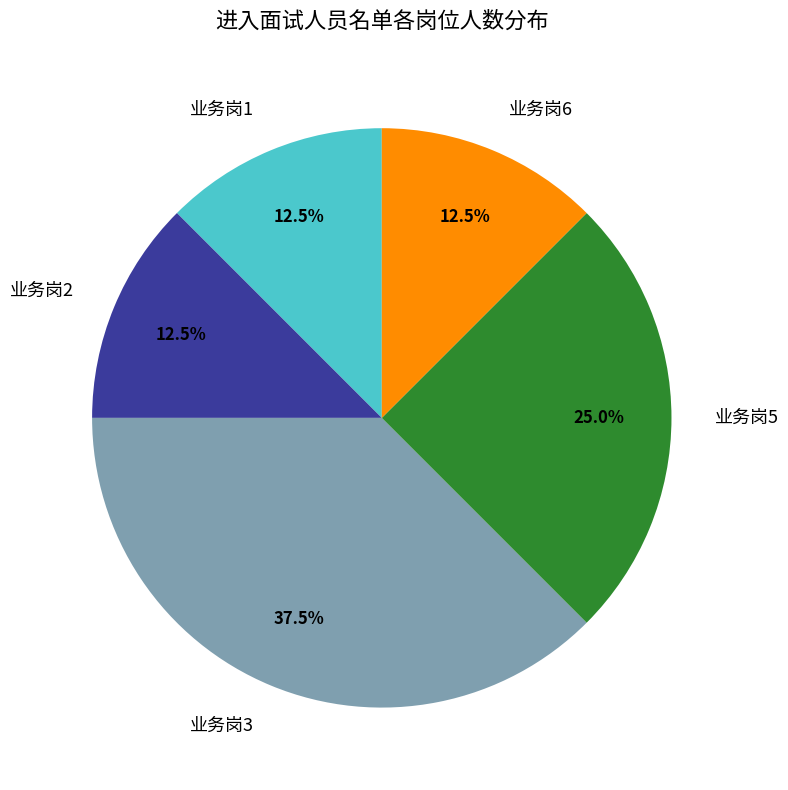

What is the largest slice in the pie chart?

业务岗3